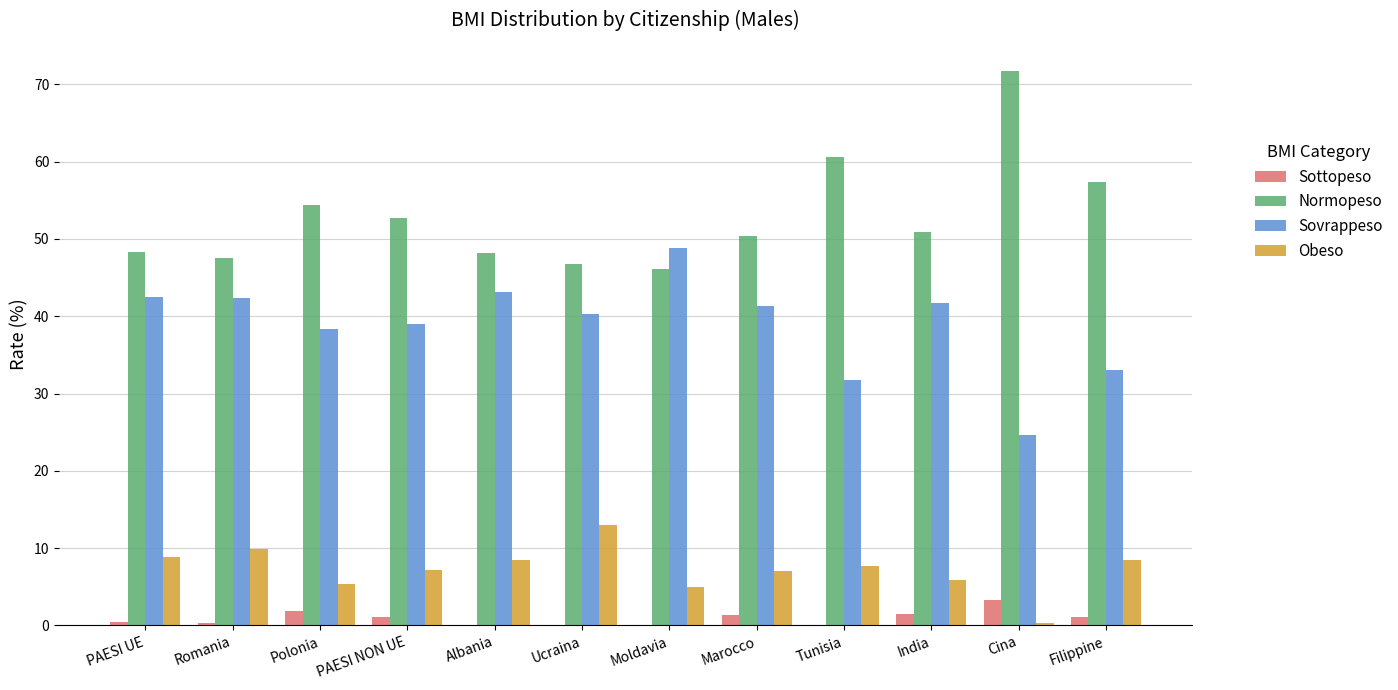

The Obeso series shows 15.5 at PAESI UE. True or false?

False